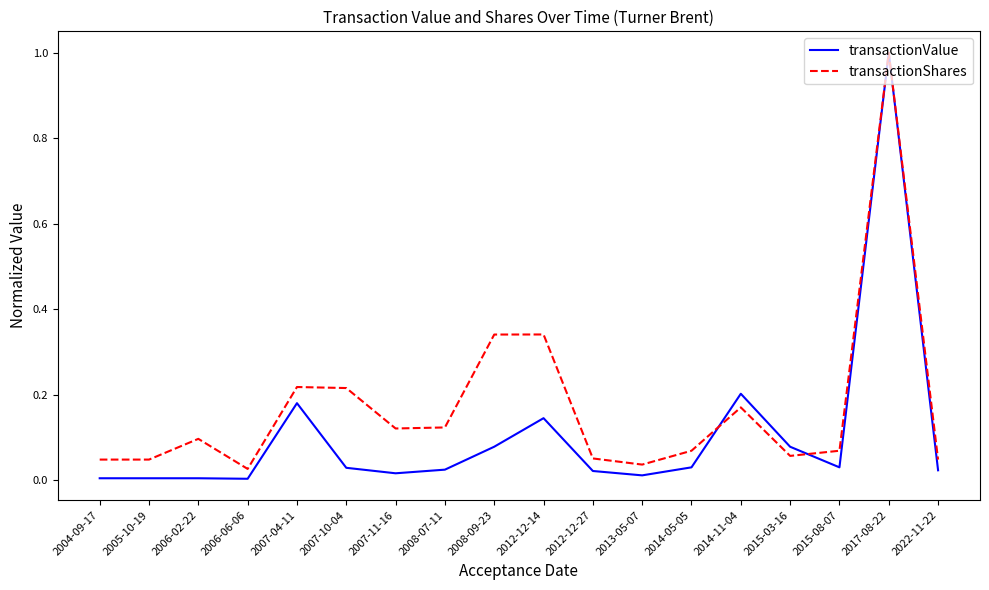

True or false: transactionValue has a value of 0.0 at 2015-08-07.

True